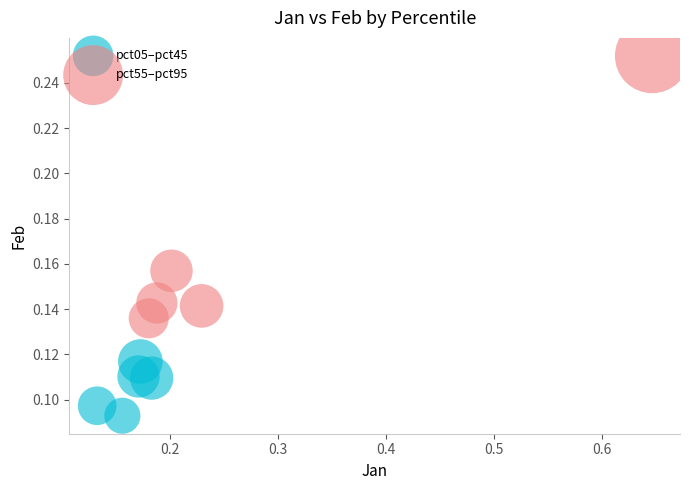

Which series contains the highest Y value?

pct55–pct95